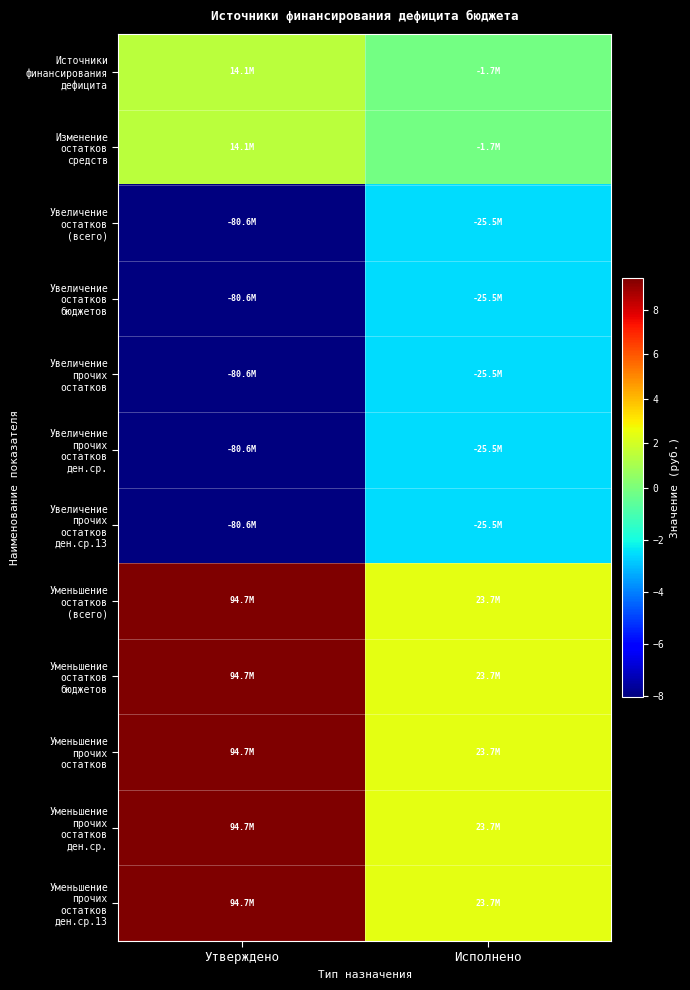

What is the total value across all series at Утверждено?

98697775.2